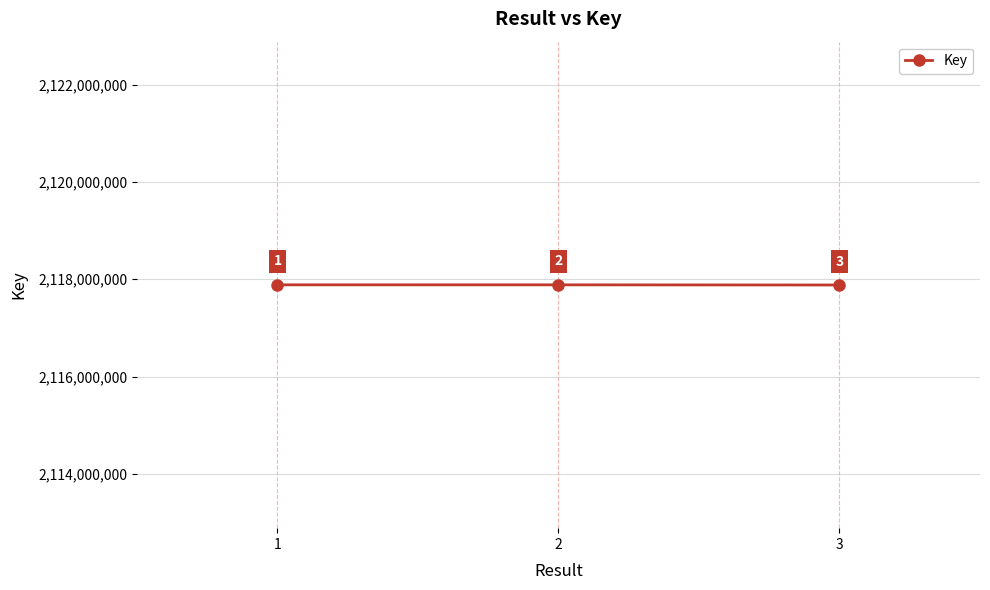

Which label corresponds to the smallest value in the chart?

3